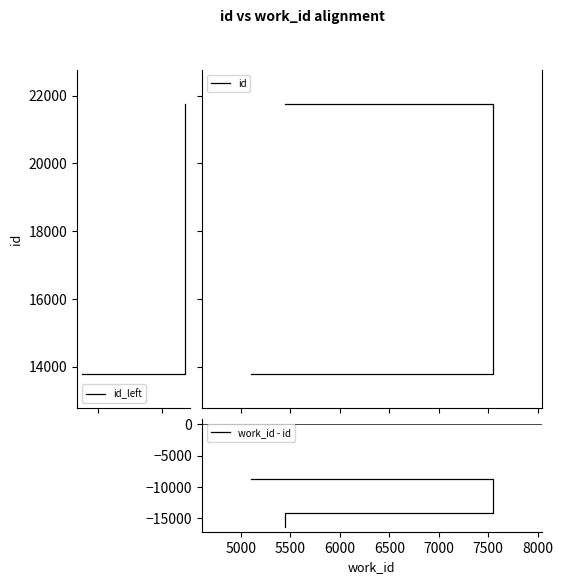

Which series has the largest total across all categories?

id